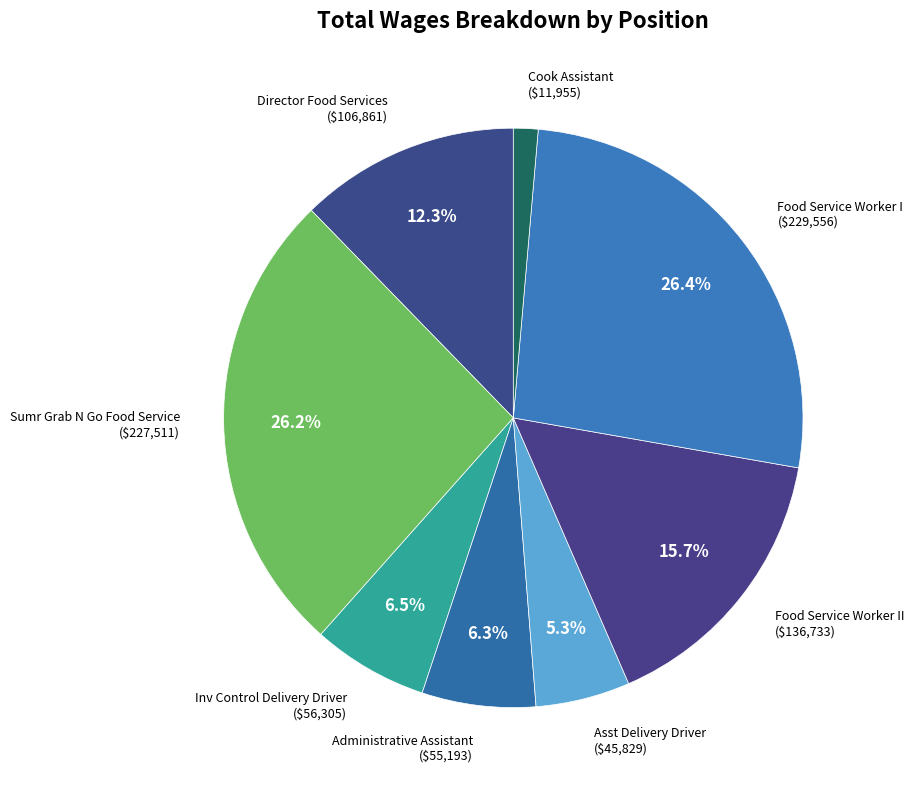

To the nearest percent, what is the average slice percentage?

12%